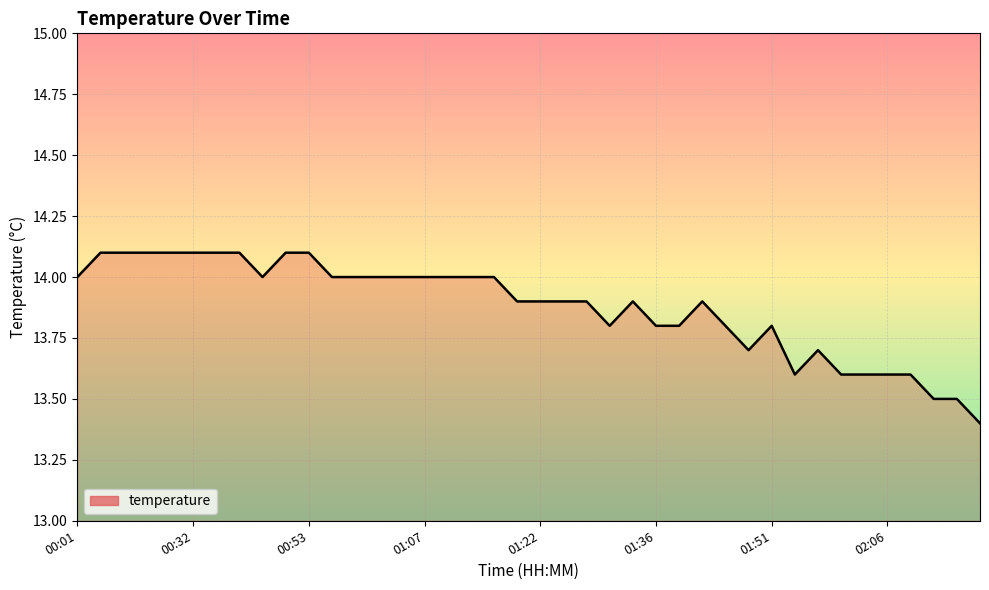

Does the chart display data point markers on the line(s)?

No